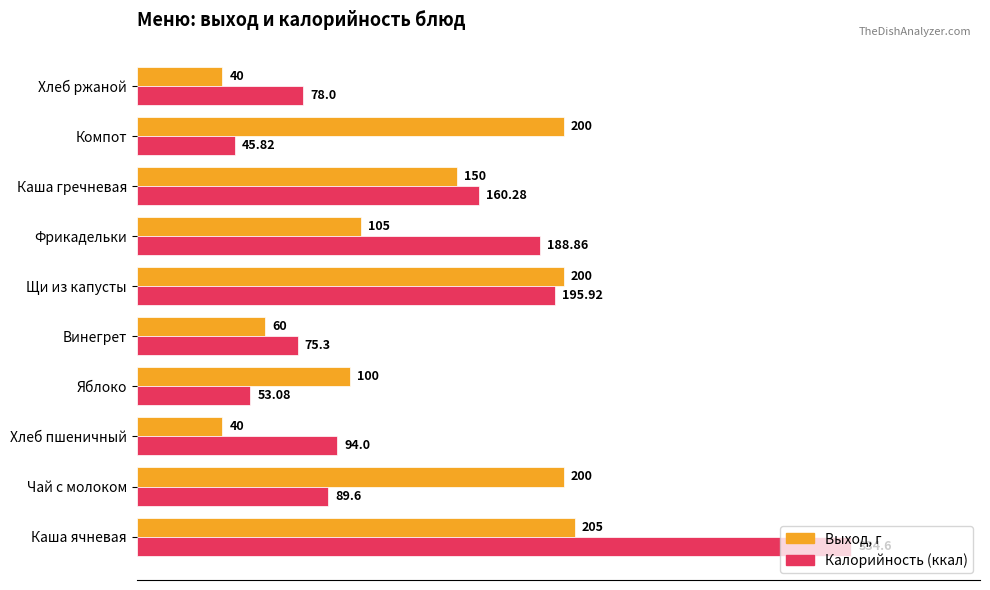

Which series changed the most between Винегрет and Хлеб ржаной?

Выход, г